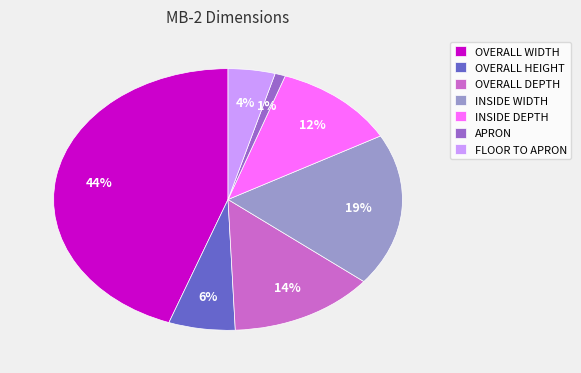

Which has a higher value, APRON or FLOOR TO APRON?

FLOOR TO APRON